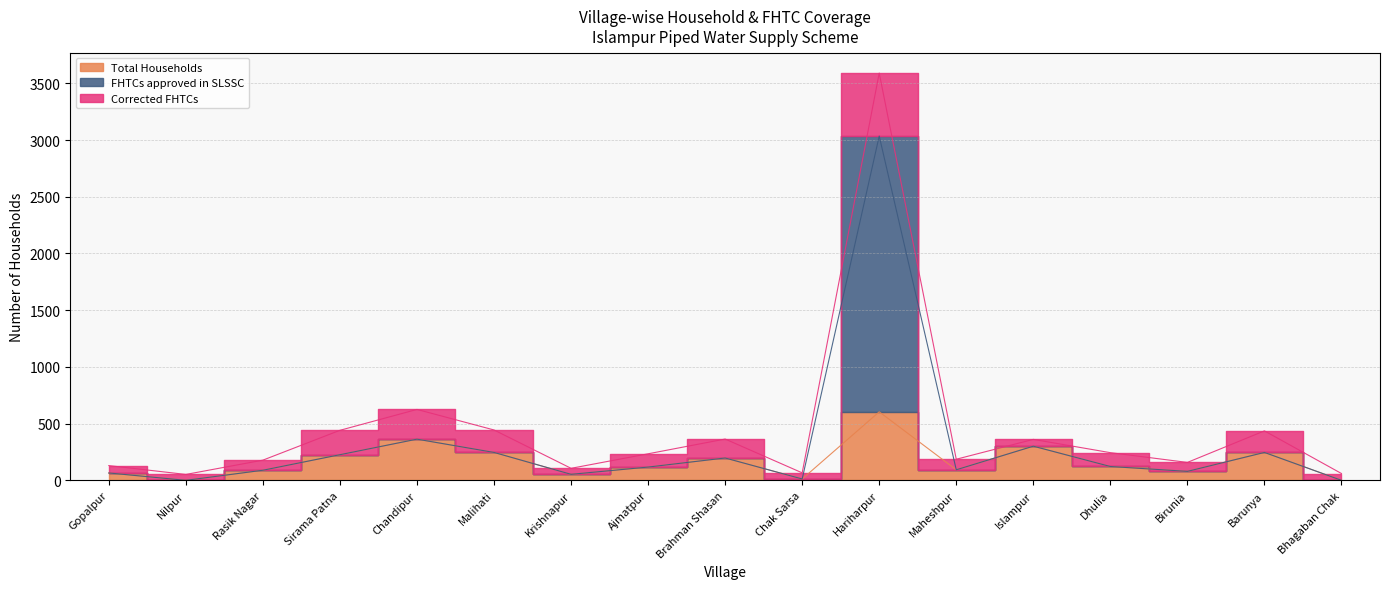

Does the chart display data point markers on the line(s)?

No